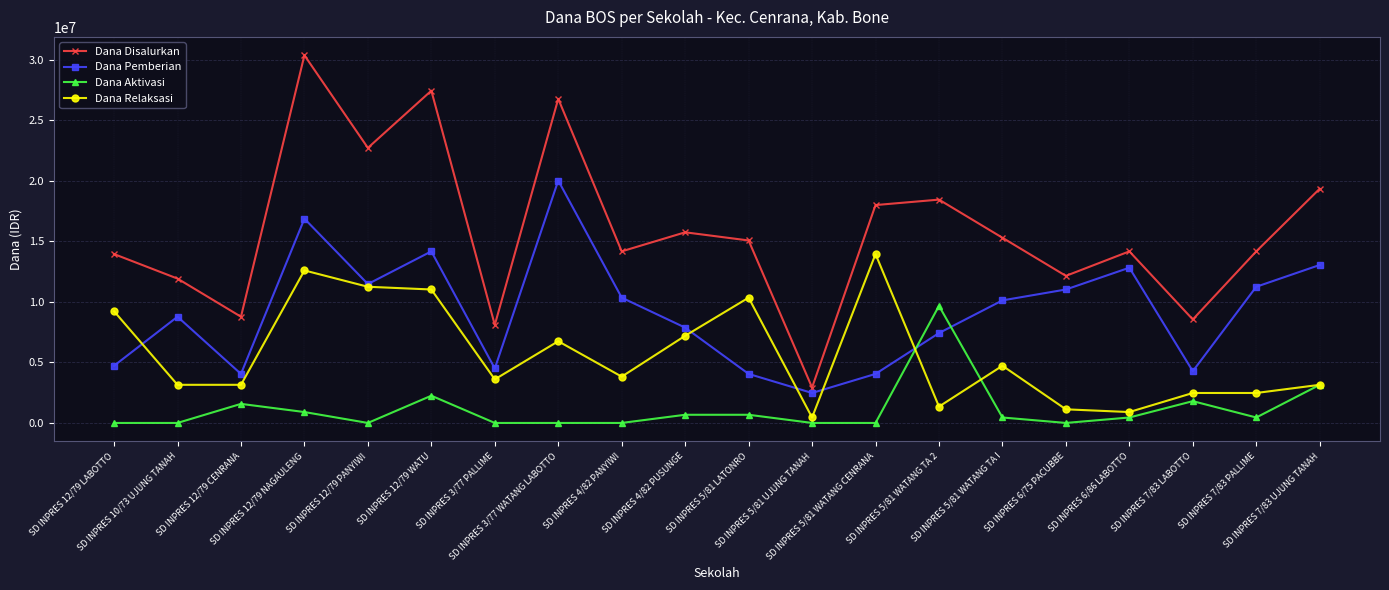

At which label does Dana Disalurkan reach its peak?

SD INPRES 12/79 NAGAULENG